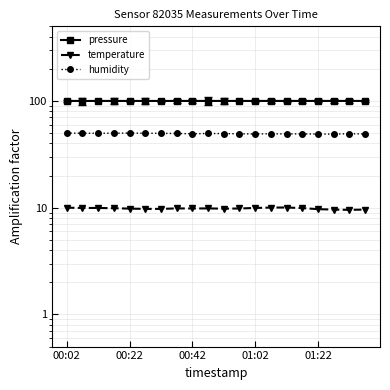

In humidity, how many points are lower than both neighbors (excluding endpoints)?

6